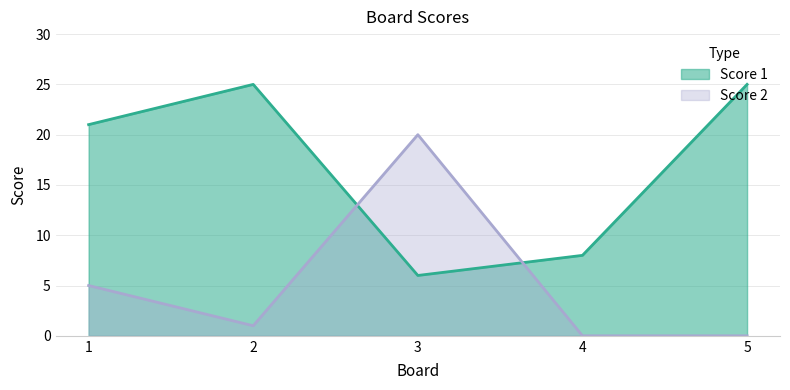

Rank the series at 3 from lowest to highest value.

Score 1, Score 2